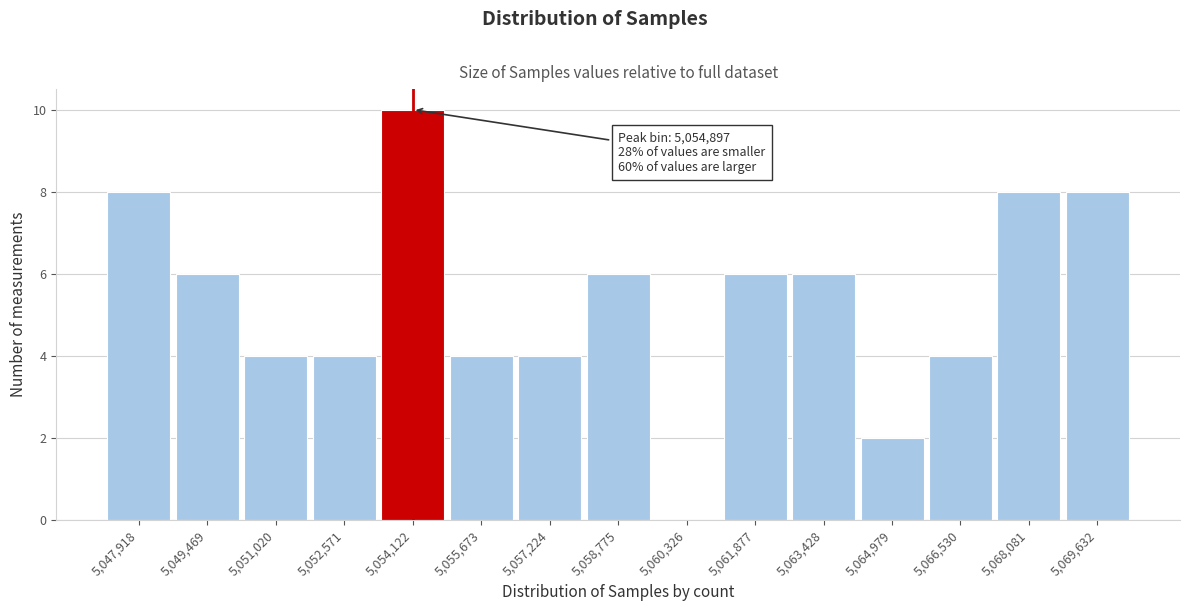

Reading right to left, list all the values displayed in this chart.

5,069,632=8	5,068,081=8	5,066,530=4	5,064,979=2	5,063,428=6	5,061,877=6	5,060,326=0	5,058,775=6	5,057,224=4	5,055,673=4	5,054,122=10	5,052,571=4	5,051,020=4	5,049,469=6	5,047,918=8